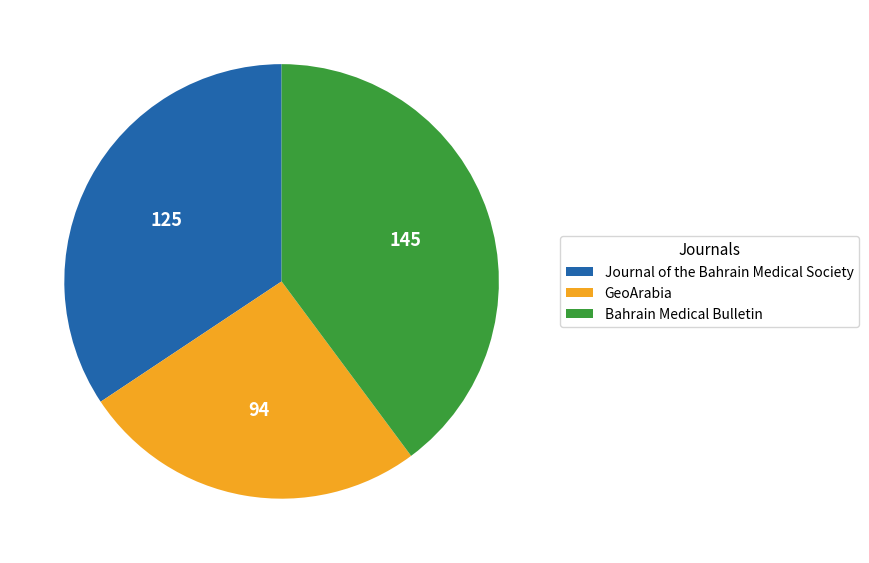

Which has a higher value, Bahrain Medical Bulletin or Journal of the Bahrain Medical Society?

Bahrain Medical Bulletin